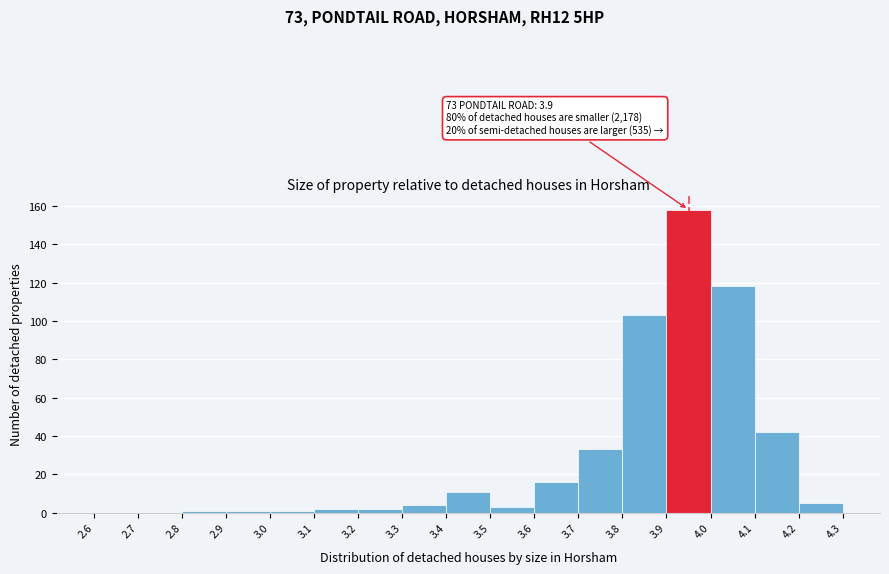

Over which range of the x-axis is the bar tallest?

3.9 to 4.0